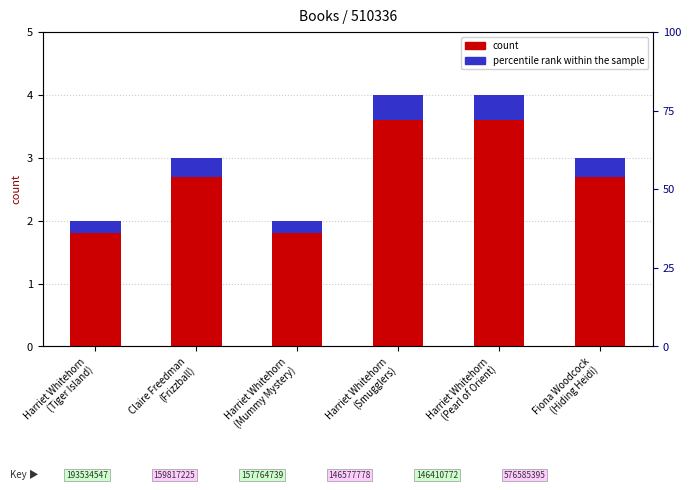

What is the difference between the maximum and minimum values in the format count series?

2.0